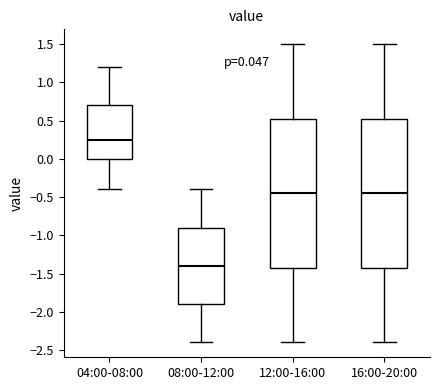

Which box has the highest median line?

04:00-08:00